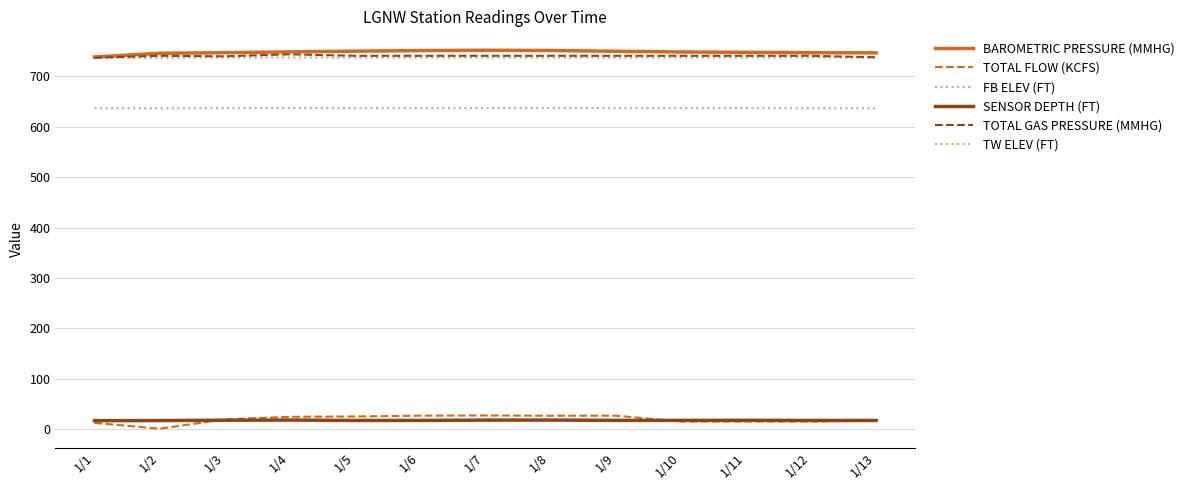

True or false: TW ELEV (FT) and SENSOR DEPTH (FT) cross at least once.

False